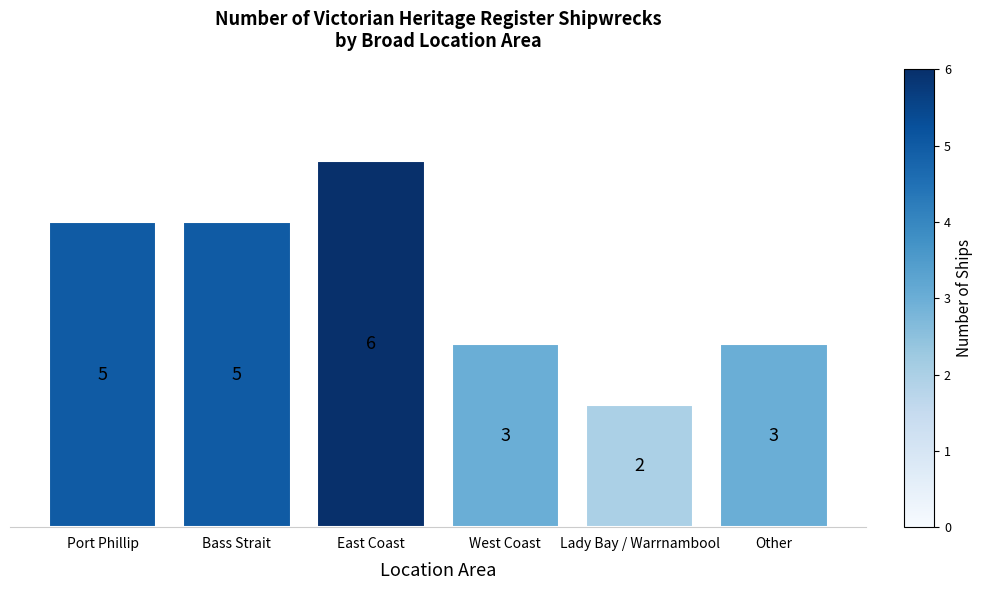

Reading right to left, transcribe all the data shown in this chart.

Other=3	Lady Bay / Warrnambool=2	West Coast=3	East Coast=6	Bass Strait=5	Port Phillip=5